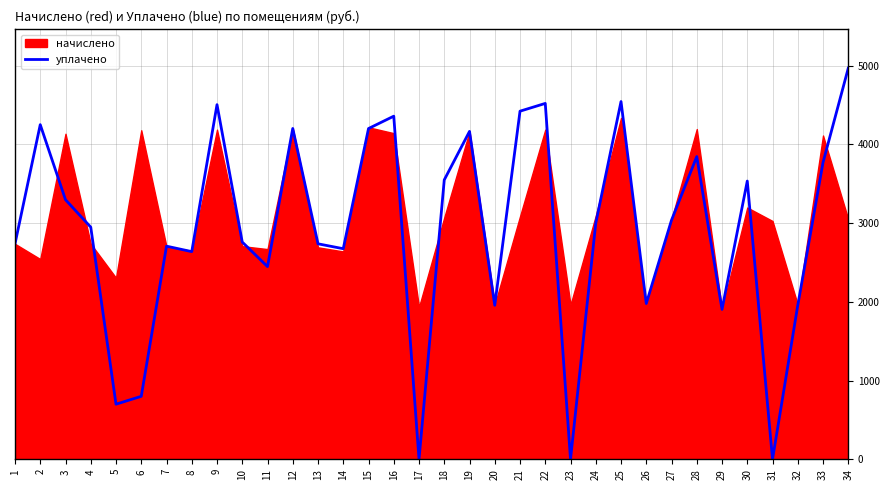

What is the difference between the maximum and minimum values?

4970.3